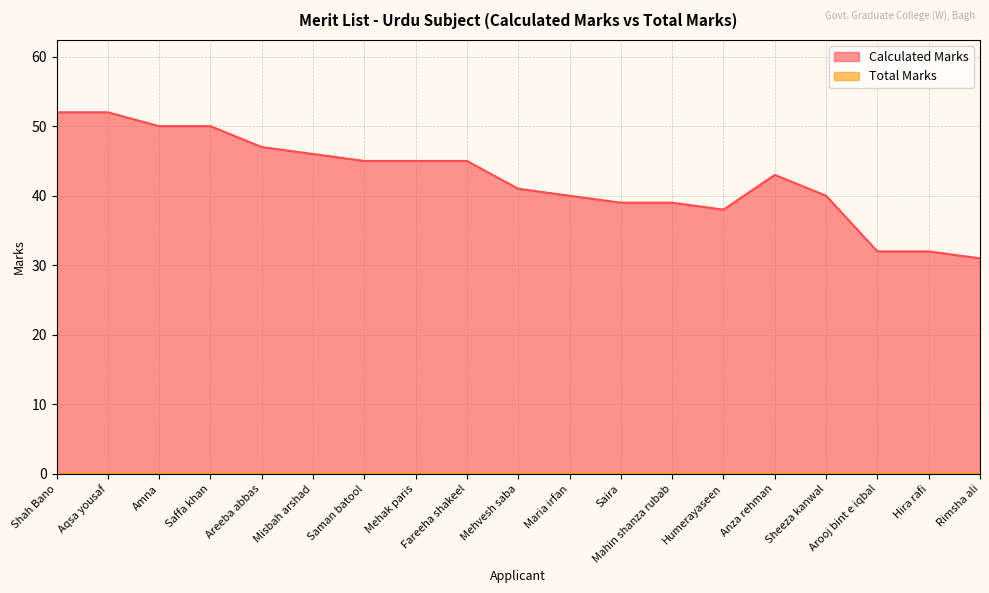

Count the number of values greater than 43.

9